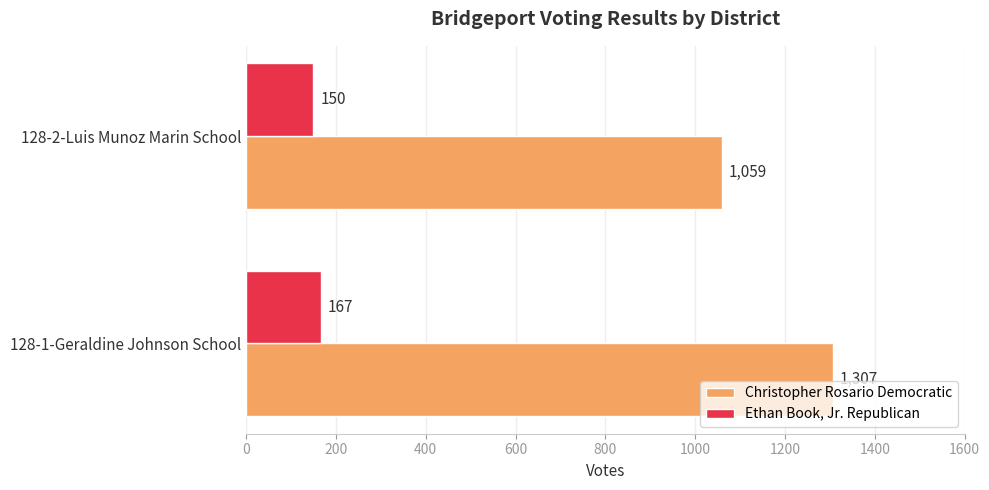

Which series has the widest spread of values?

Christopher Rosario Democratic